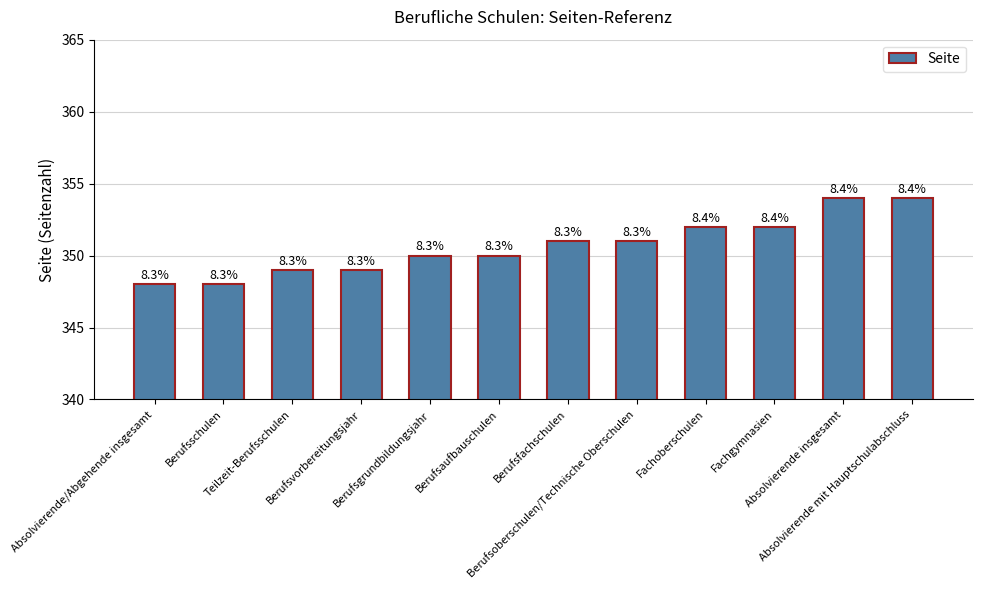

What is the difference between the values at Berufsschulen and Berufsfachschulen?

3